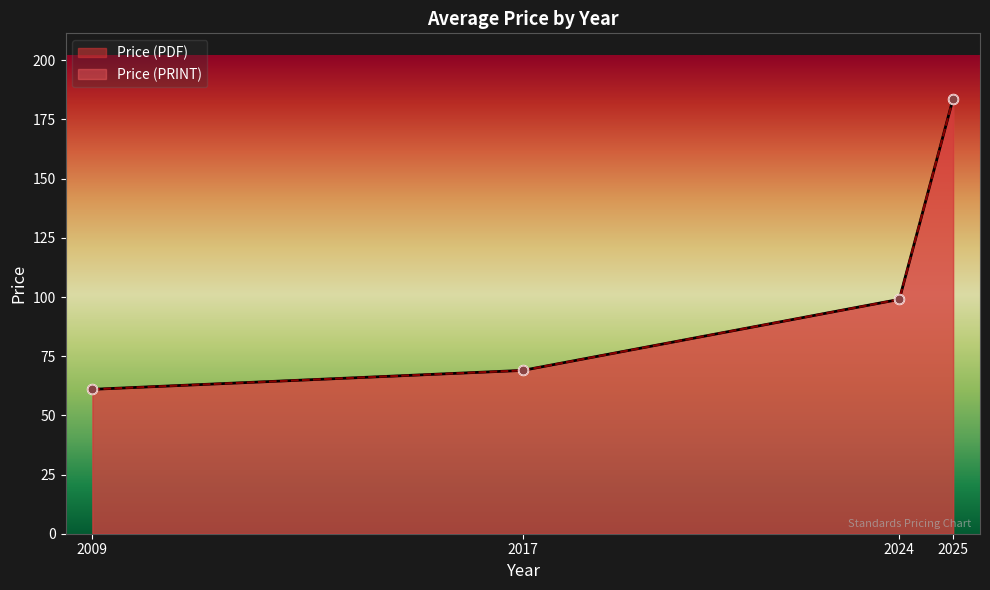

What are all the series names shown in the legend?

Price (PDF), Price (PRINT)